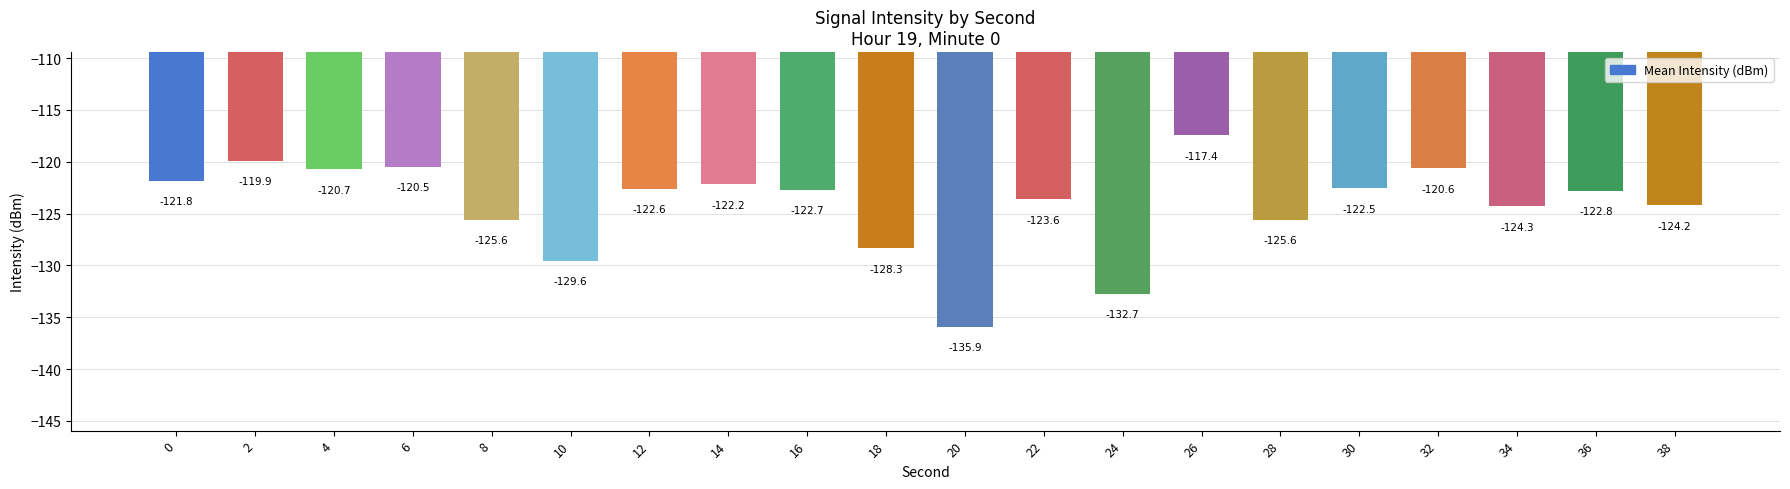

Reading left to right, transcribe all the data shown in this chart.

-121.8	-119.9	-120.7	-120.5	-125.6	-129.6	-122.6	-122.2	-122.7	-128.3	-135.9	-123.6	-132.7	-117.4	-125.6	-122.5	-120.6	-124.3	-122.8	-124.2